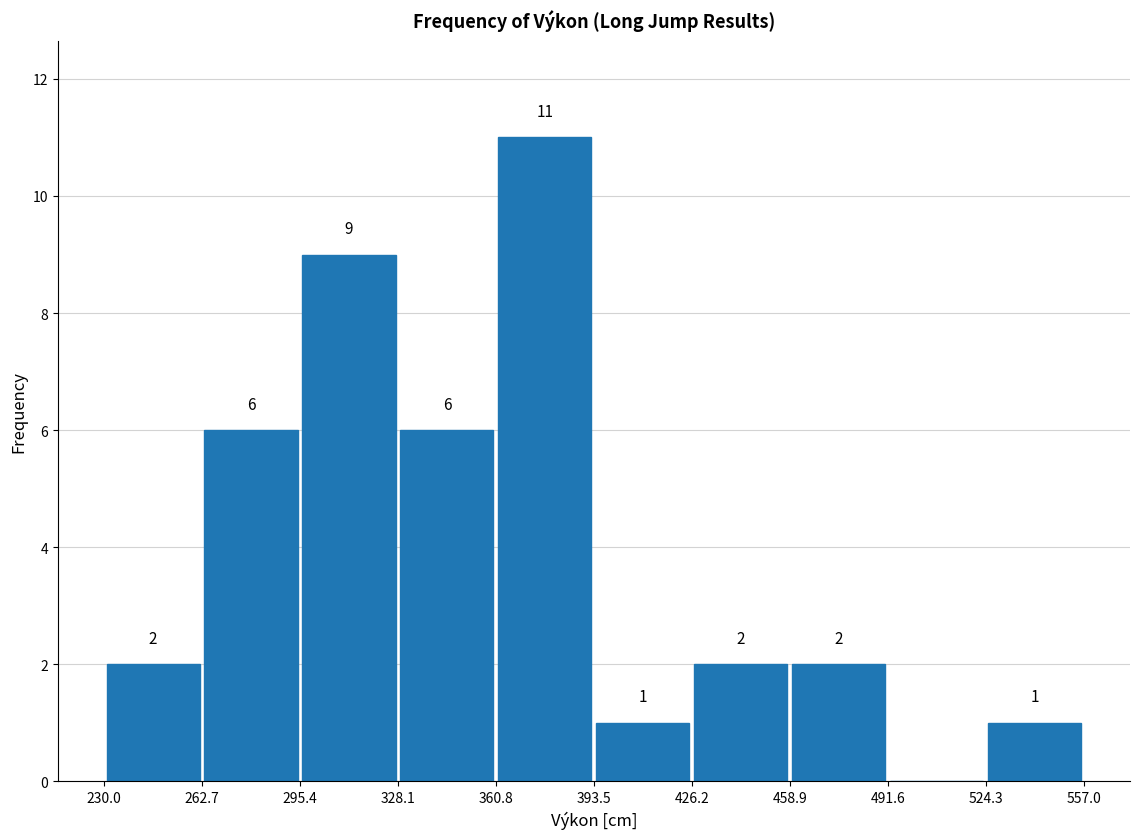

Which range on the x-axis has the tallest bar?

360.8 to 393.5